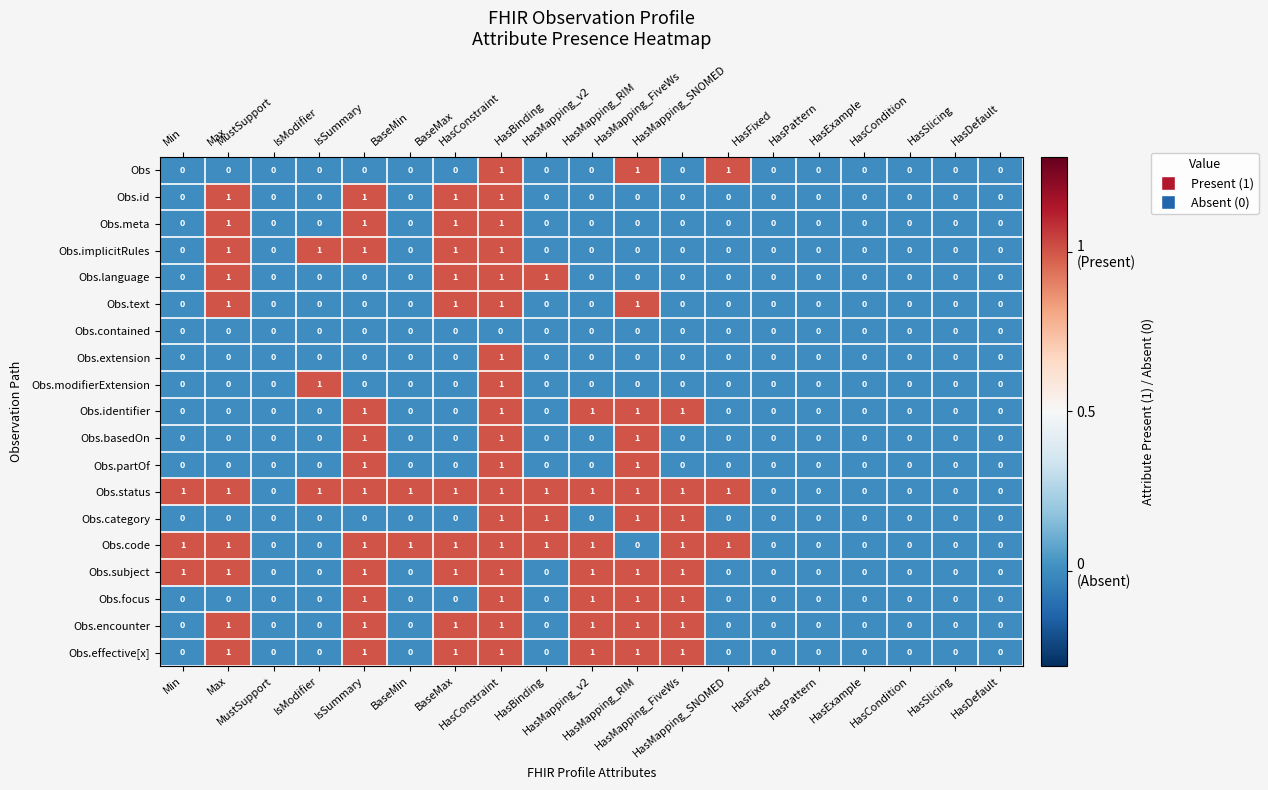

Count the Obs.identifier values in the range 0 to 1.

19